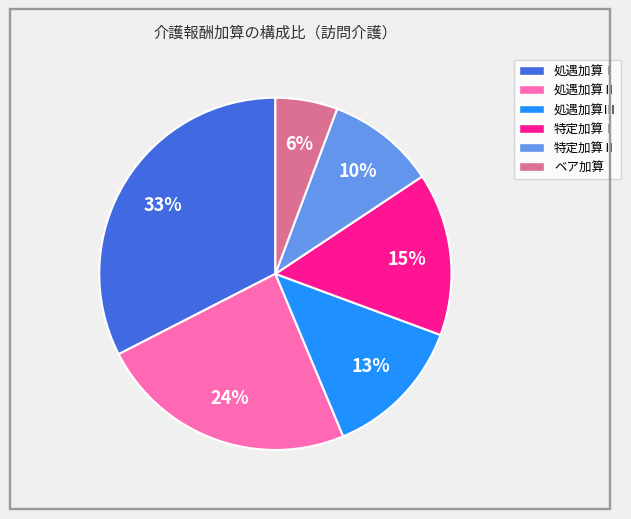

Is it true that ベア加算 is 6% of the pie?

True